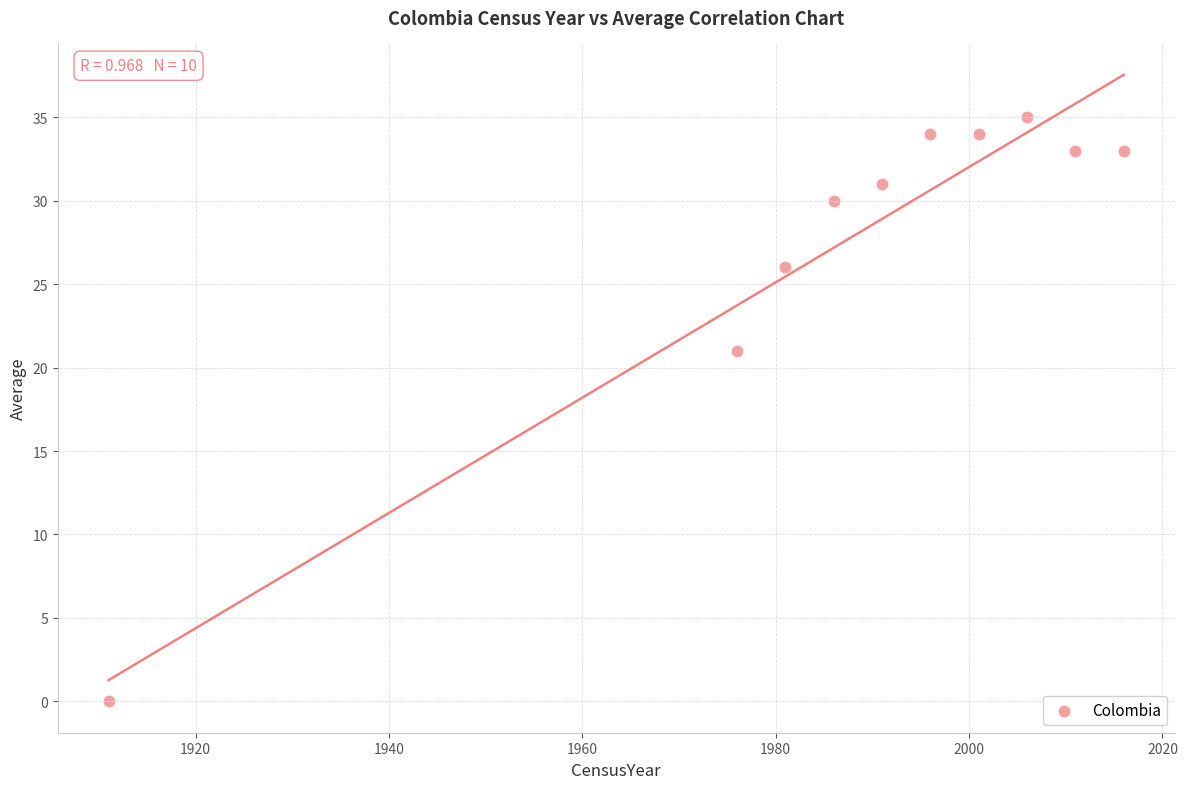

What Y value in the scatter plot is closest to 17?

21